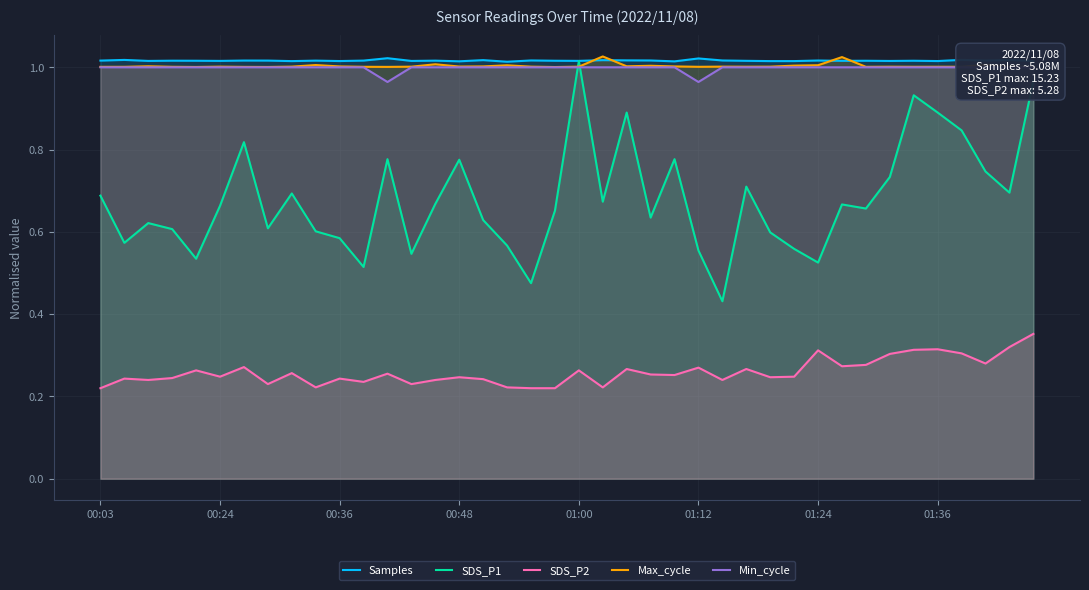

What is the sum of the SDS_P1 values at 29 and 38?

1.3